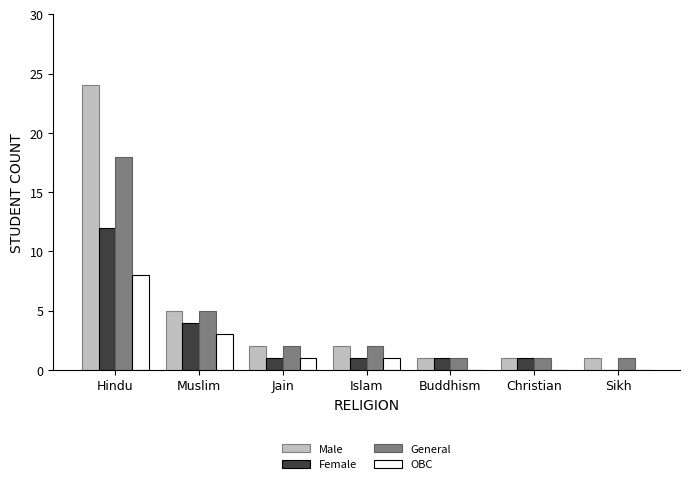

What is the highest value of the OBC series?

8